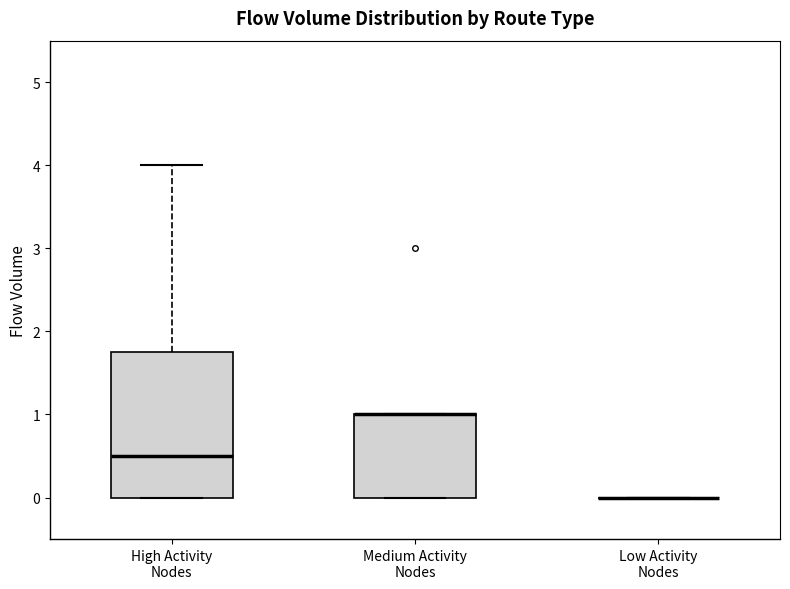

Reading left to right, transcribe this box plot: for each box, give where its median line is, the range the box spans, and where its two whiskers end, as read against the y-axis. The values are not printed on the chart, so give them approximately, as read against the axis.

High Activity Nodes: median 0.5, box 0.0 to 1.8, whiskers 0.0 to 4.0
Medium Activity Nodes: median 1.0 (drawn on the box's upper edge), box 0.0 to 1.0, whiskers 0.0 to 1.0
Low Activity Nodes: box collapsed to a line at 0.0, whiskers 0.0 to 0.0